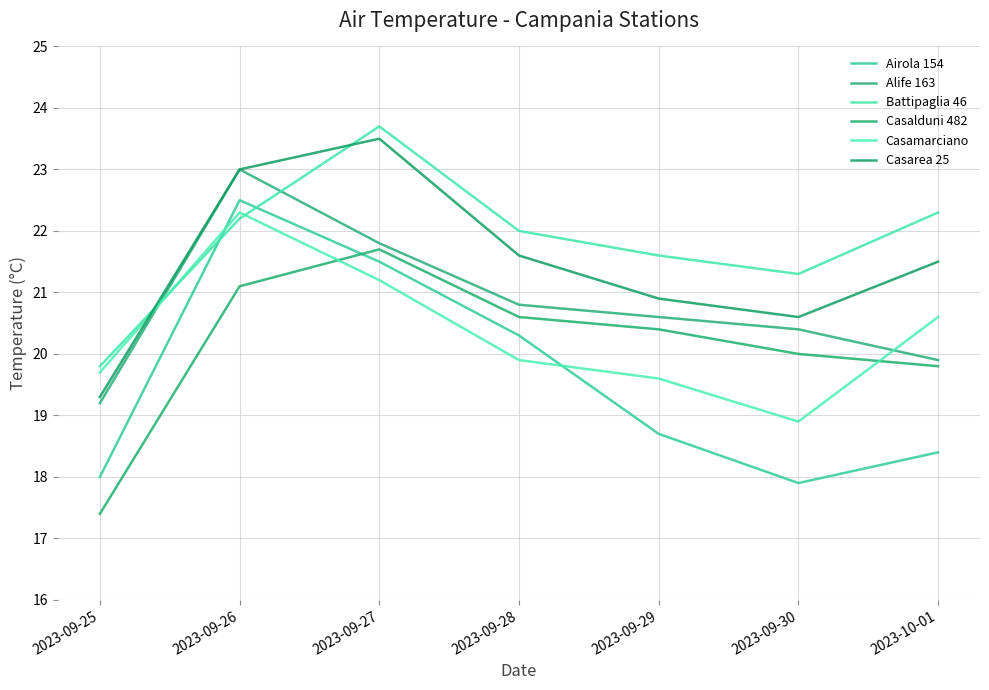

How many interior local valleys does the Casarea 25 series have?

1